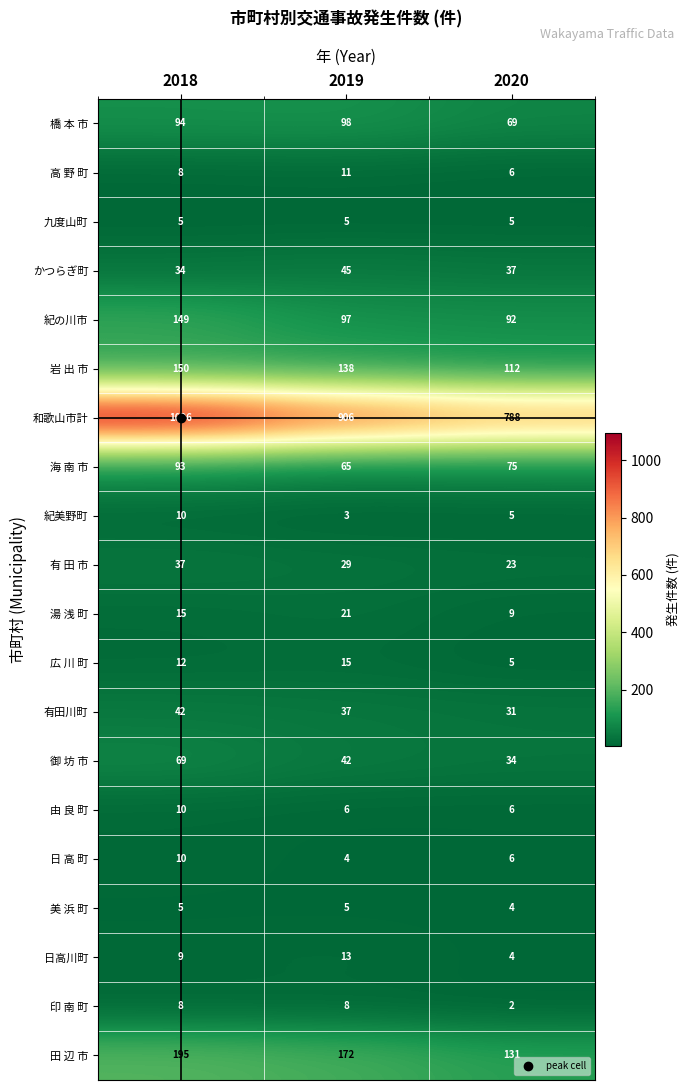

Which series changed the most between 2019 and 2020?

和歌山市計